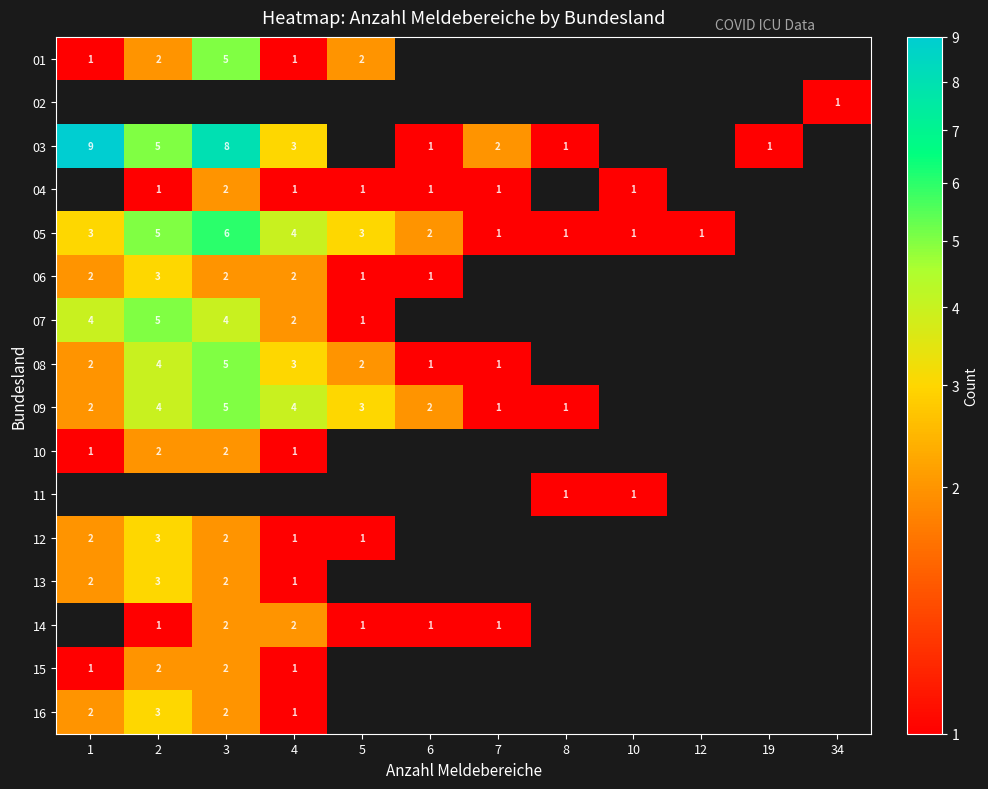

The 01 series shows 1 at 2. True or false?

False